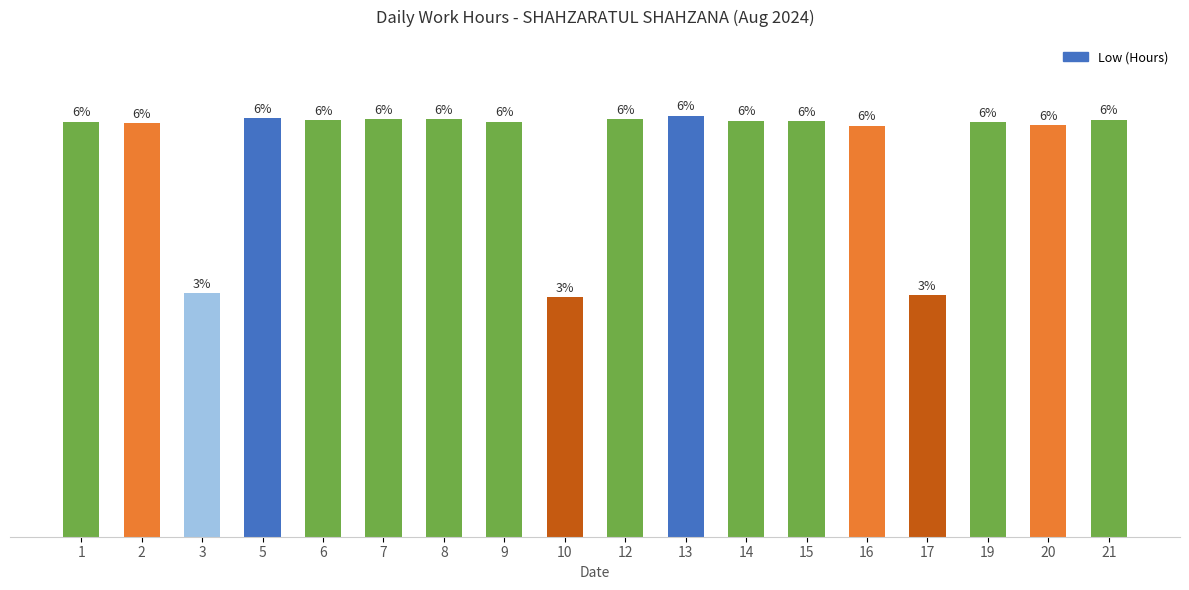

At which label is the value closest to 7?

3